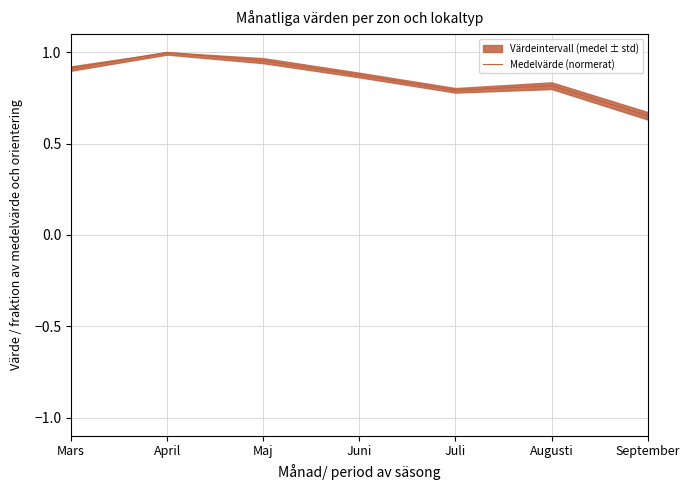

Where is the first local minimum?

Juli